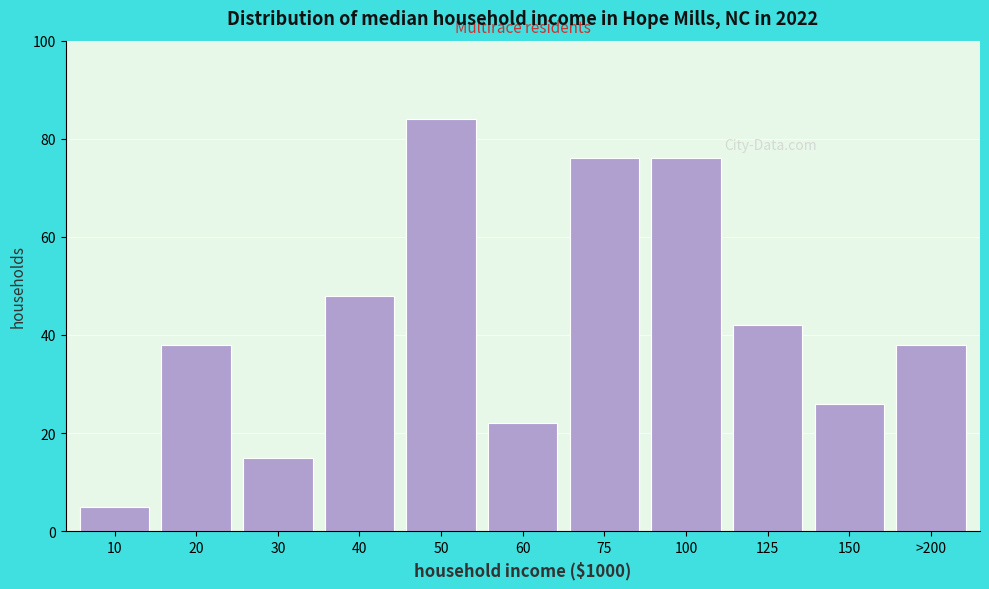

Reading left to right, list all the values displayed in this chart.

5	38	15	48	84	22	76	76	42	26	38